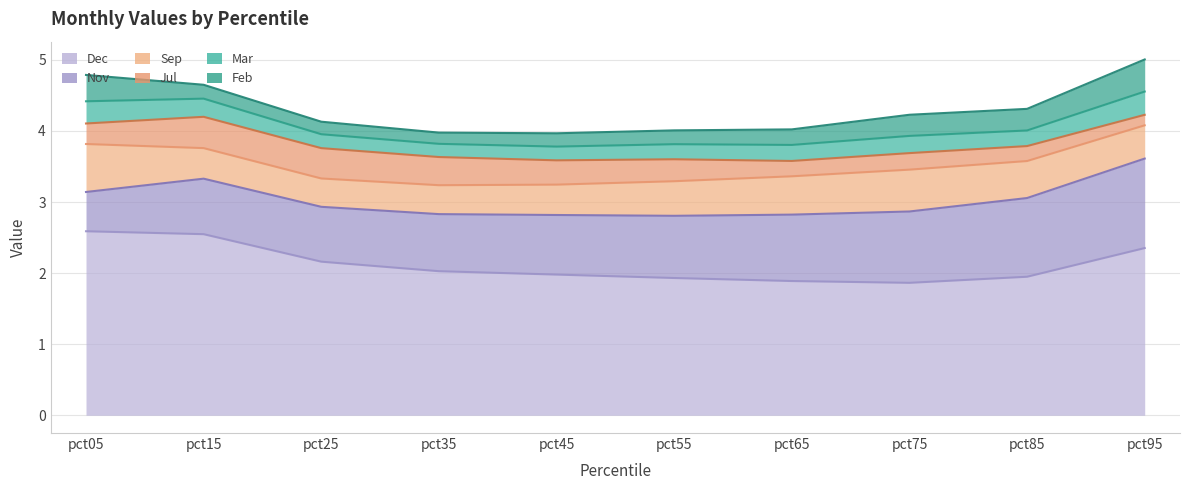

True or false: Feb and Nov intersect in this chart.

False